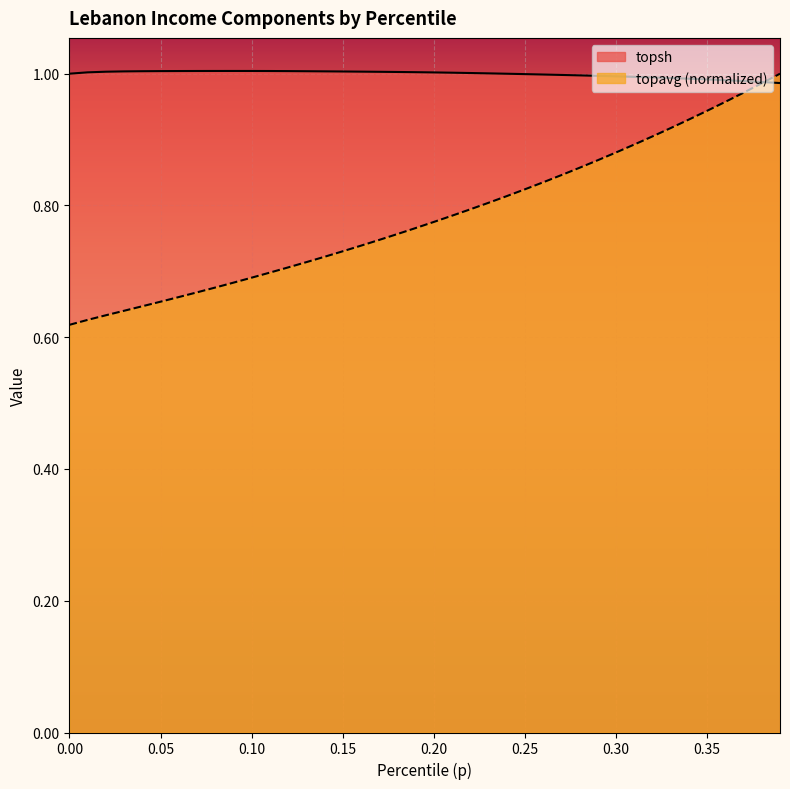

How many lines are shown in the chart?

2